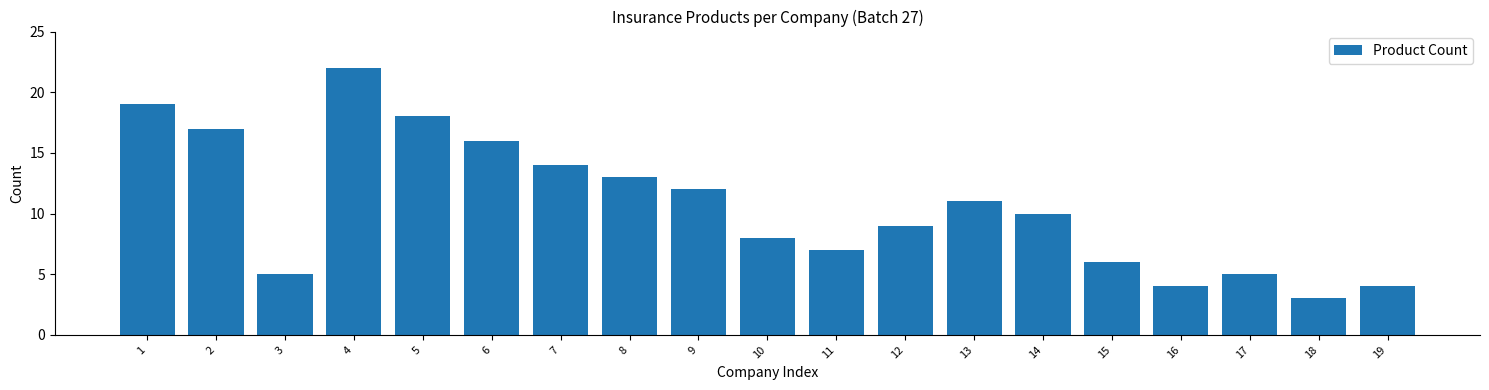

Reading left to right, extract all data points from this chart.

19	17	5	22	18	16	14	13	12	8	7	9	11	10	6	4	5	3	4